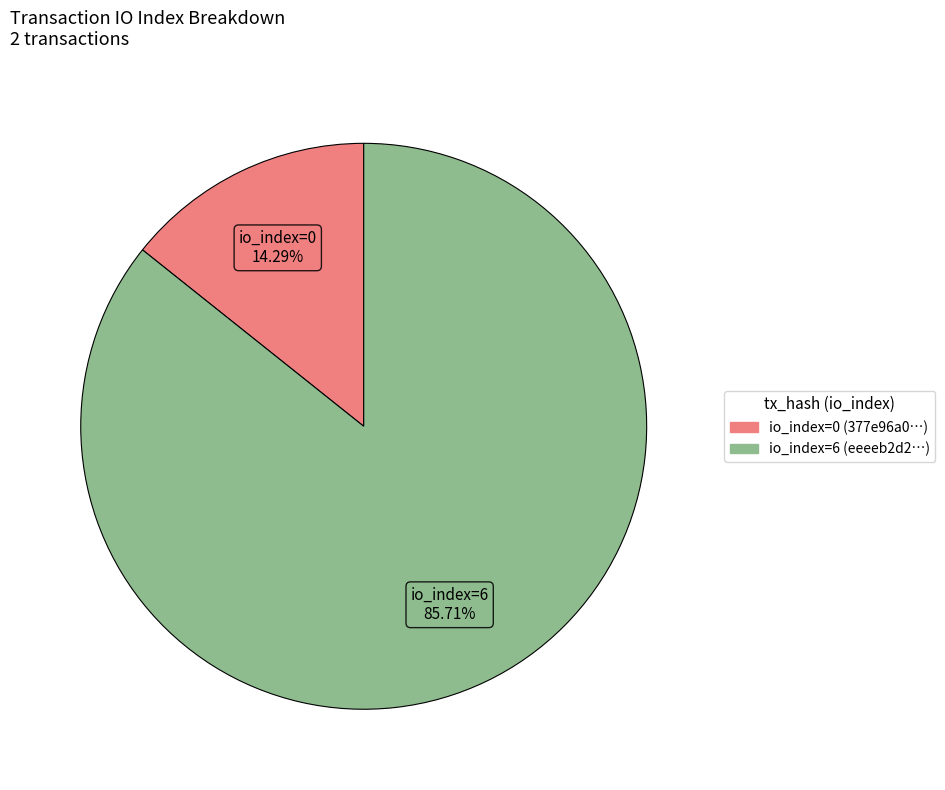

Does any single category account for the majority?

Yes